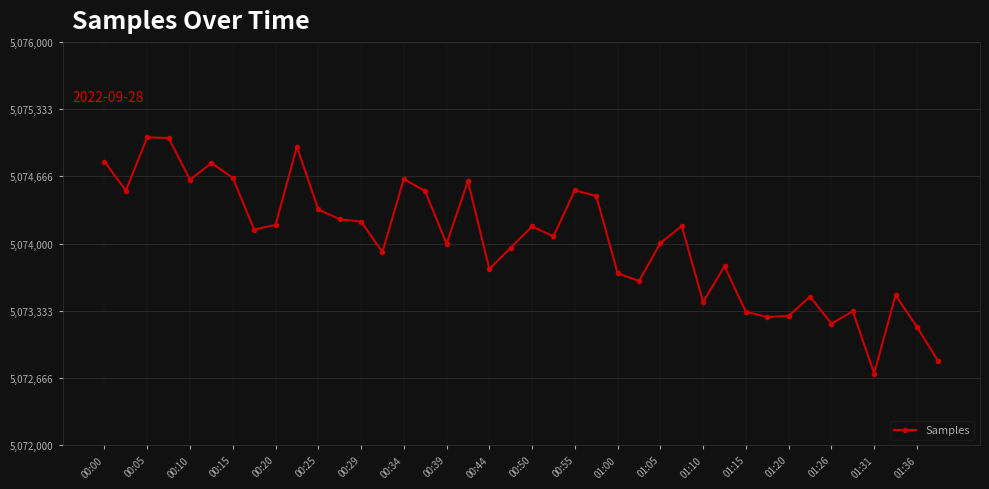

Does the chart have visible grid lines?

Yes